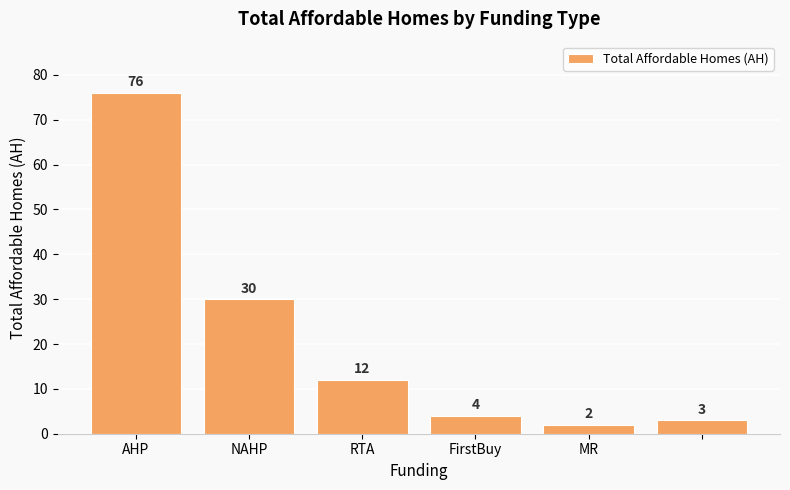

How many series are shown in this chart?

1